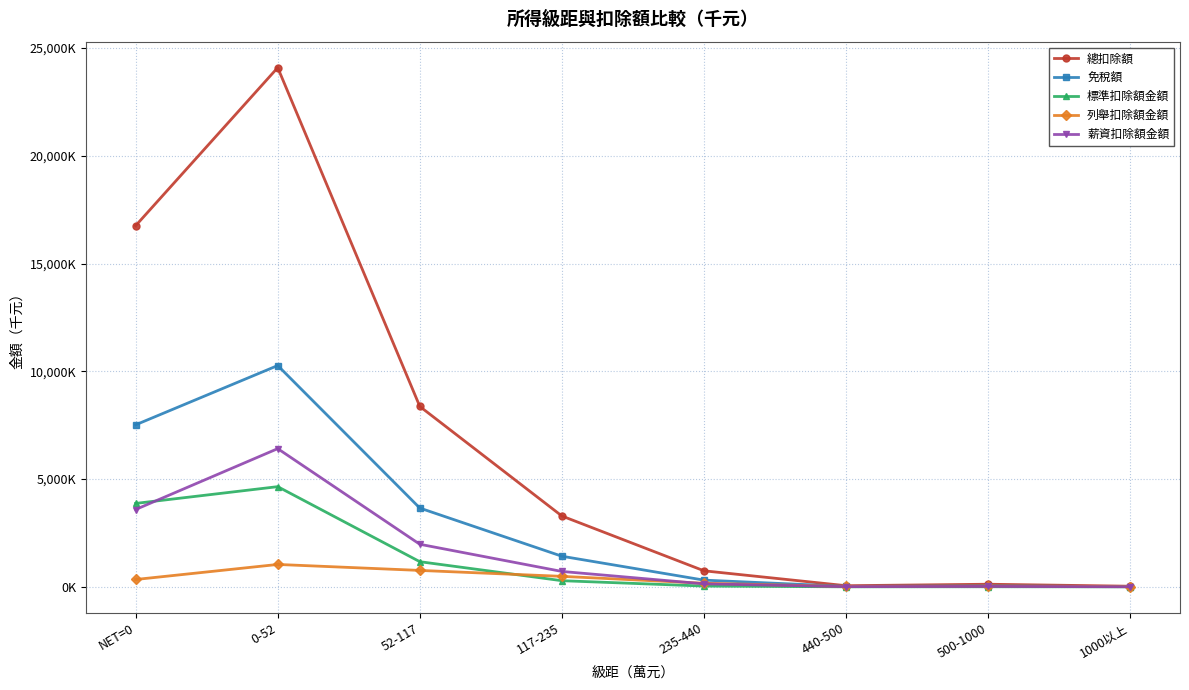

At which category does the chart reach its peak across all series?

0-52